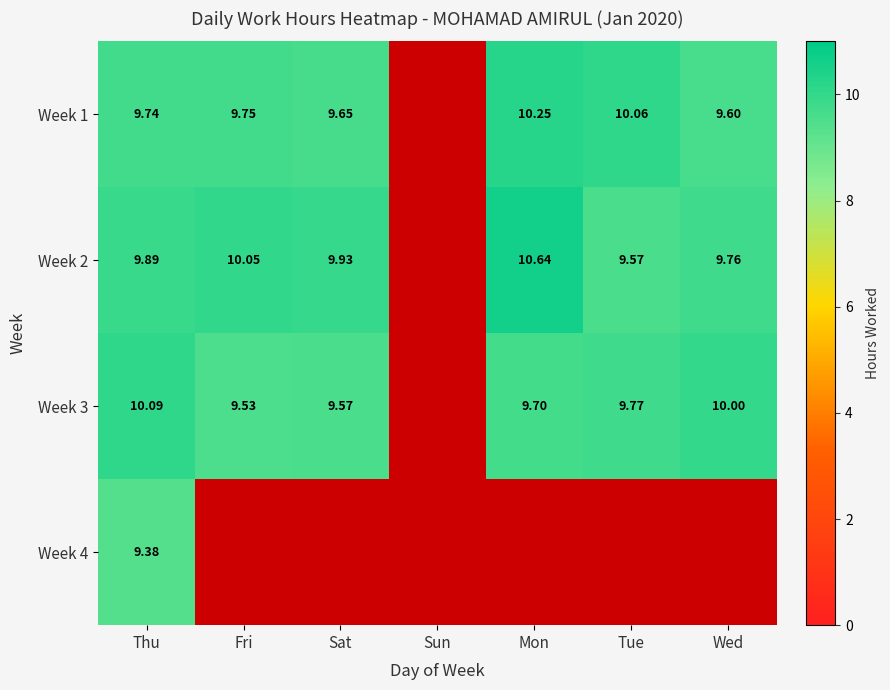

Is the value of Week 1 at Fri greater than the value of Week 2 at Fri?

No